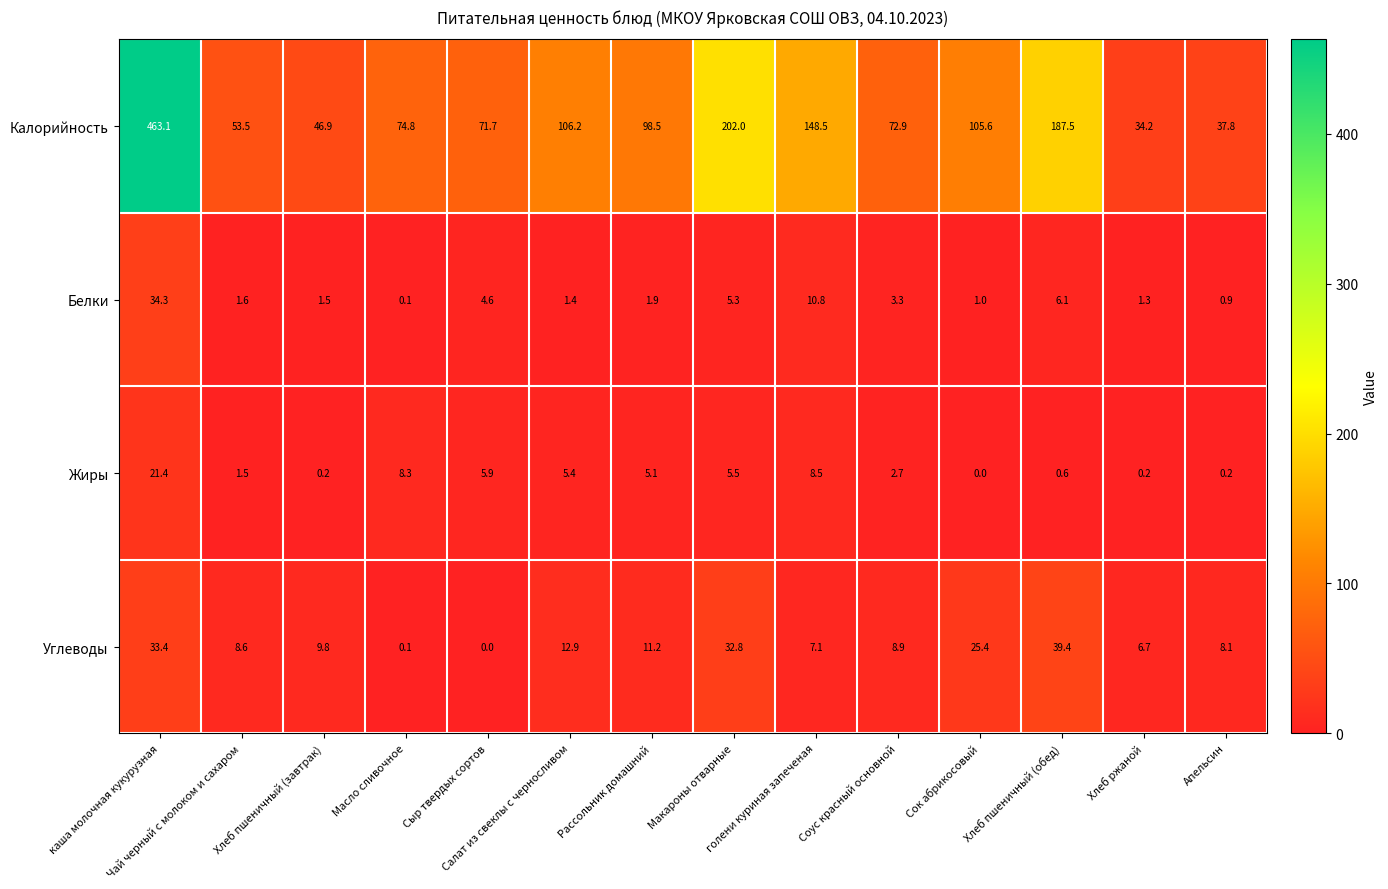

What is the maximum value shown in the chart?

463.1